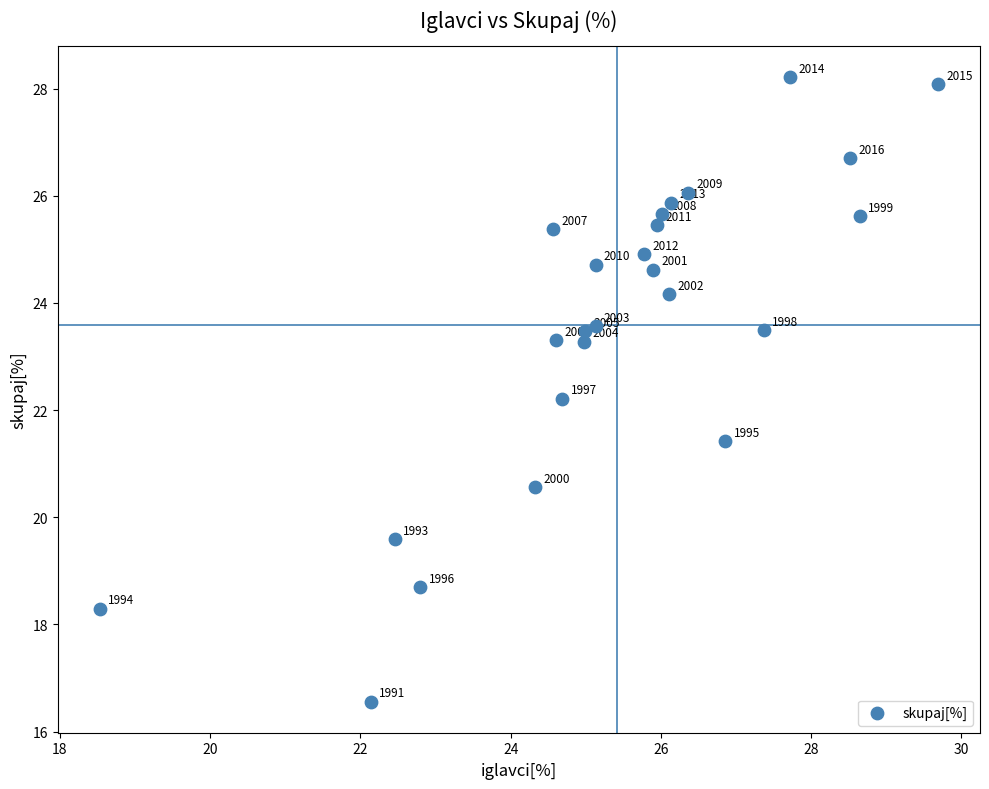

What Y value in the scatter plot is closest to 22?

22.2